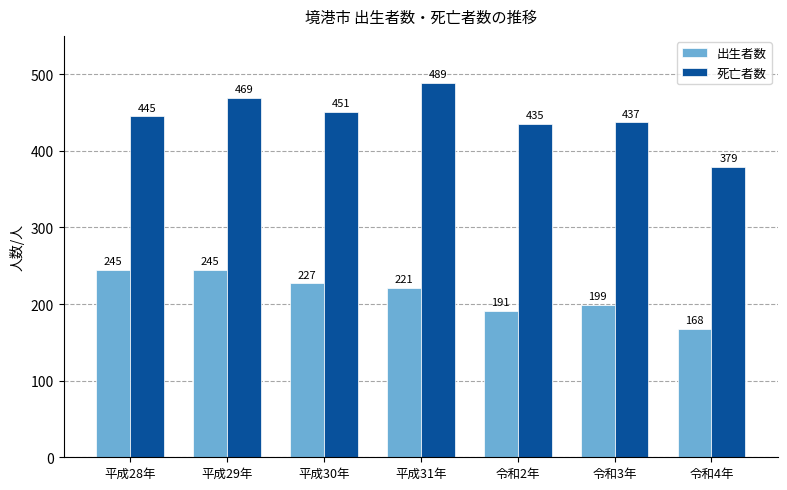

Does the chart contain stacked bars?

No